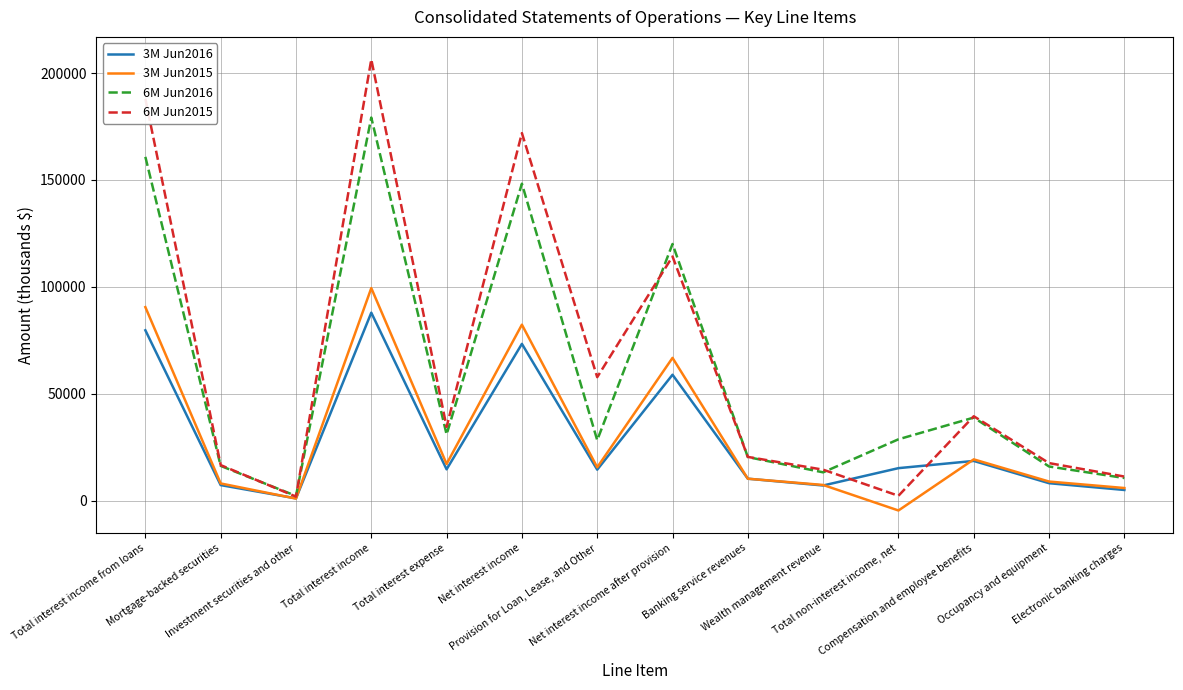

True or false: 6M Jun2015 has a value of 8261 at Occupancy and equipment.

False